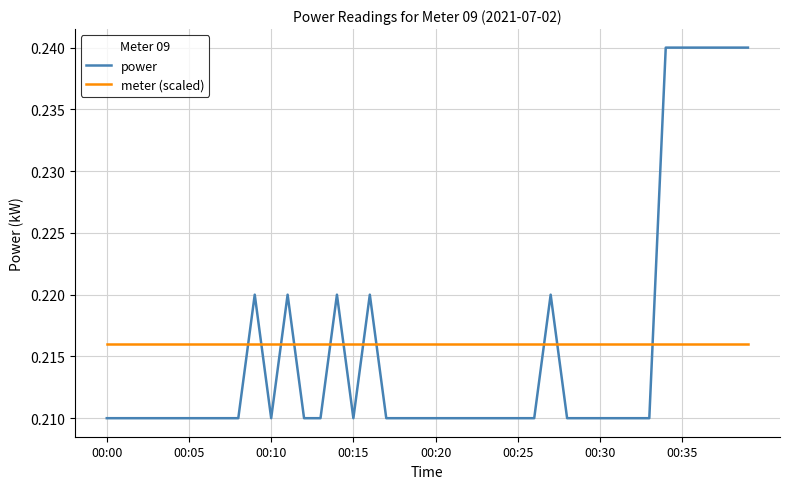

True or false: power and meter (scaled) cross at least once.

True